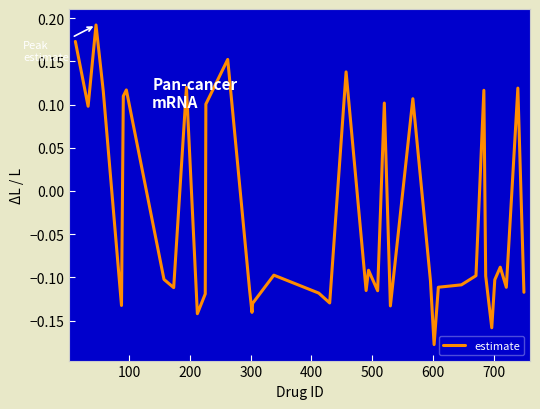

Does the chart display data point markers on the line(s)?

No